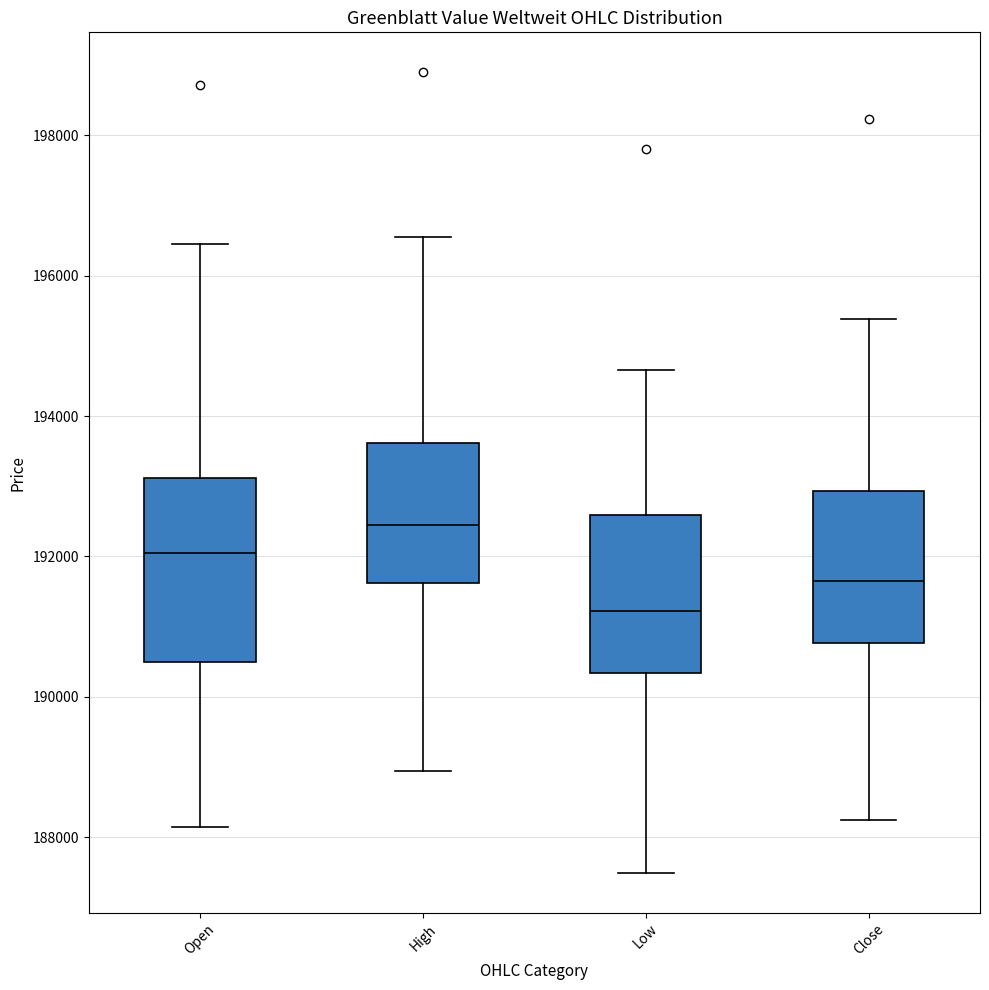

Comparing the boxes themselves (not the whiskers), which one is the tallest?

Open